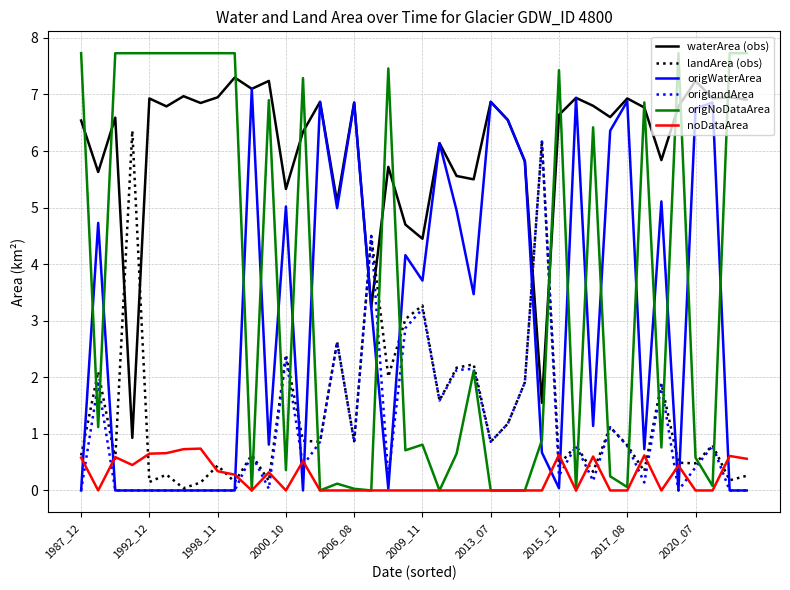

How many series are shown in this chart?

6